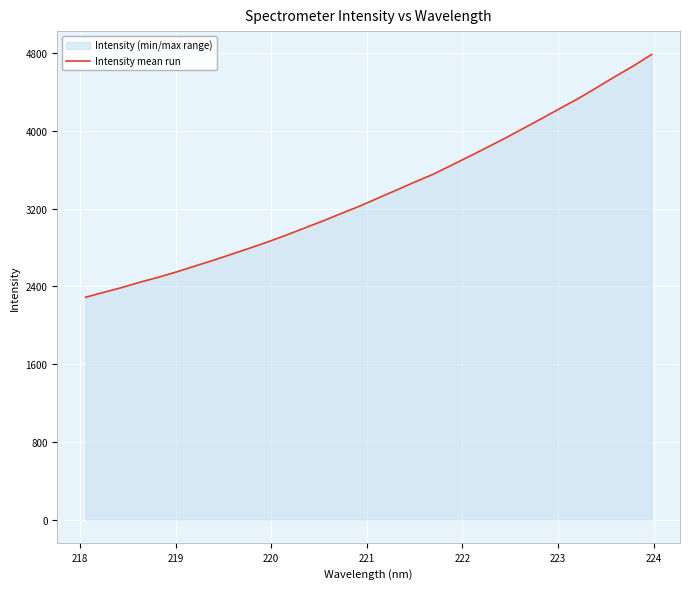

Count the number of categories in the chart.

32